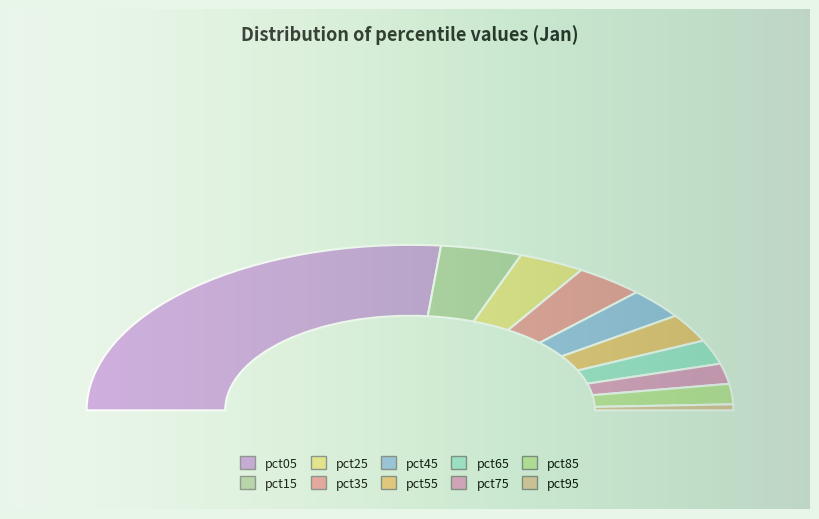

Which slice is the smallest?

pct95